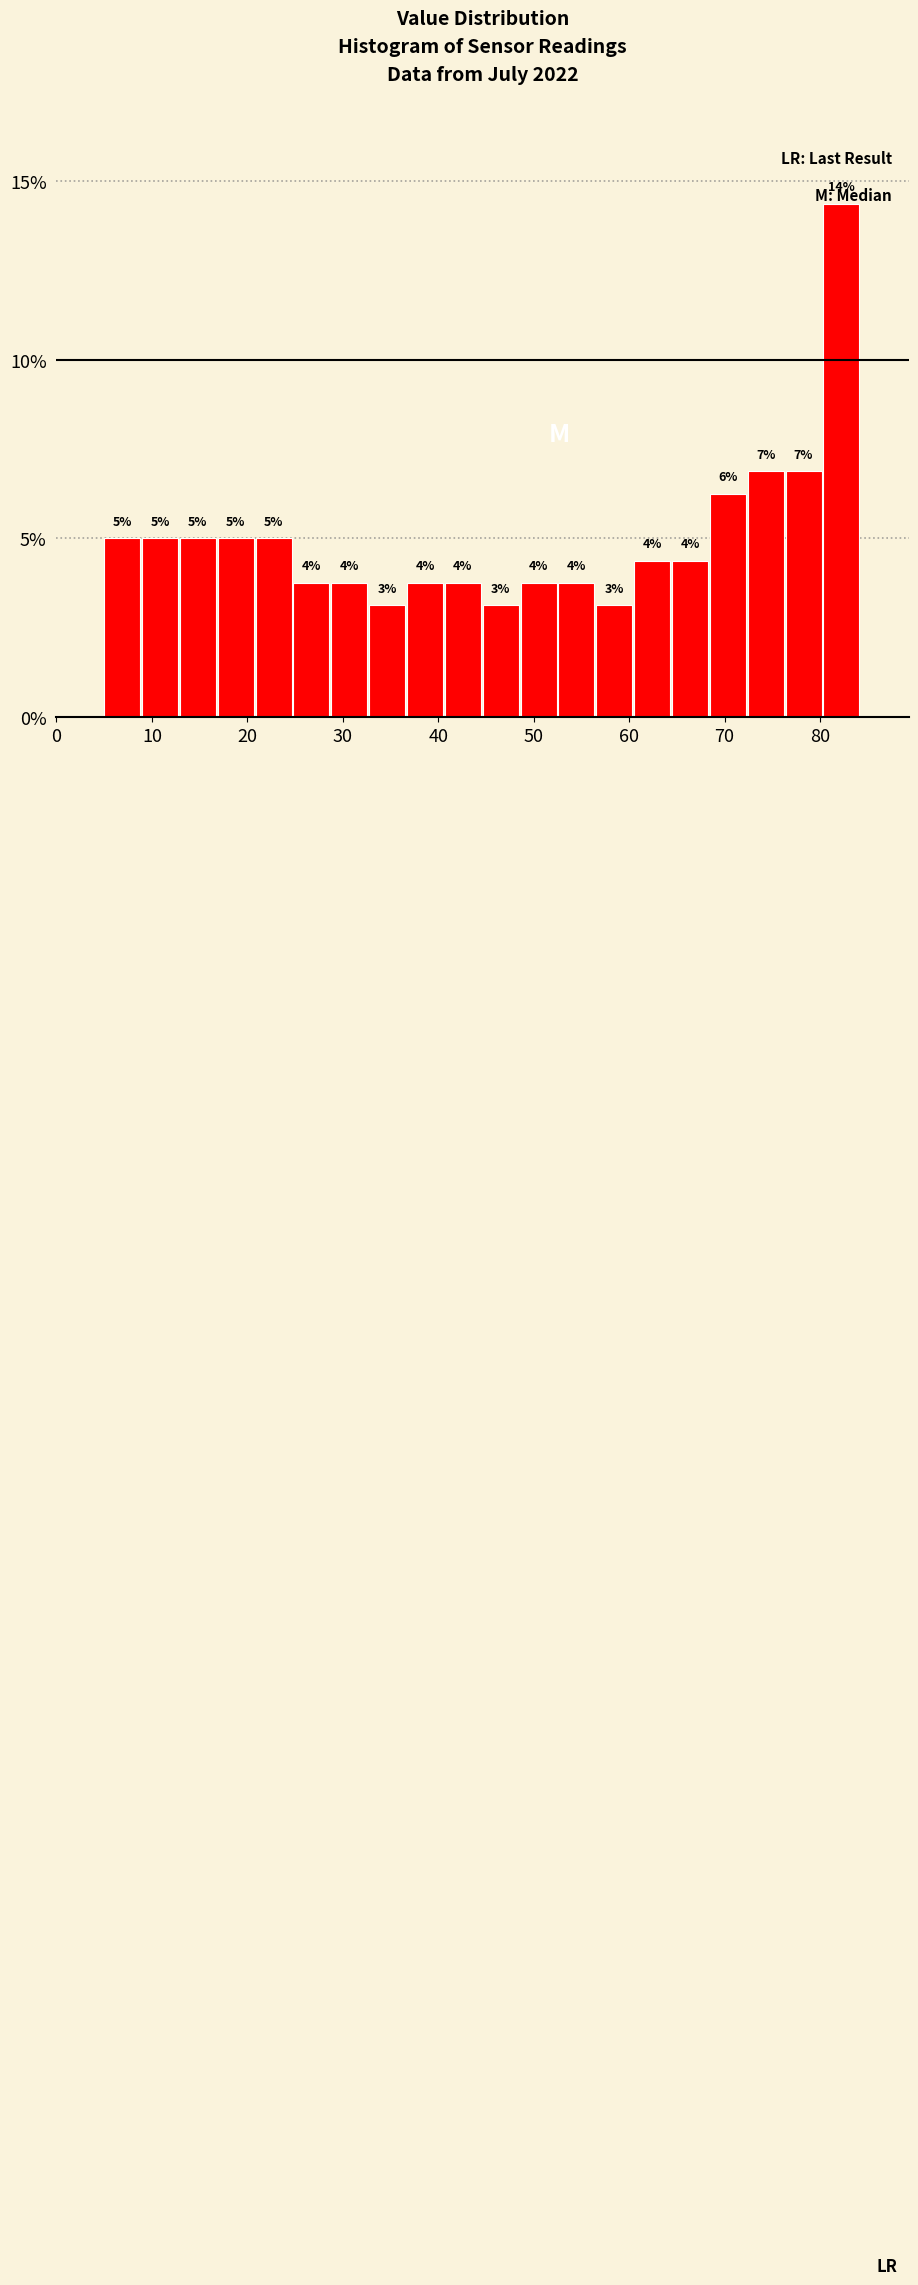

Read against the x-axis, roughly where is the centre of the tallest bar?

82